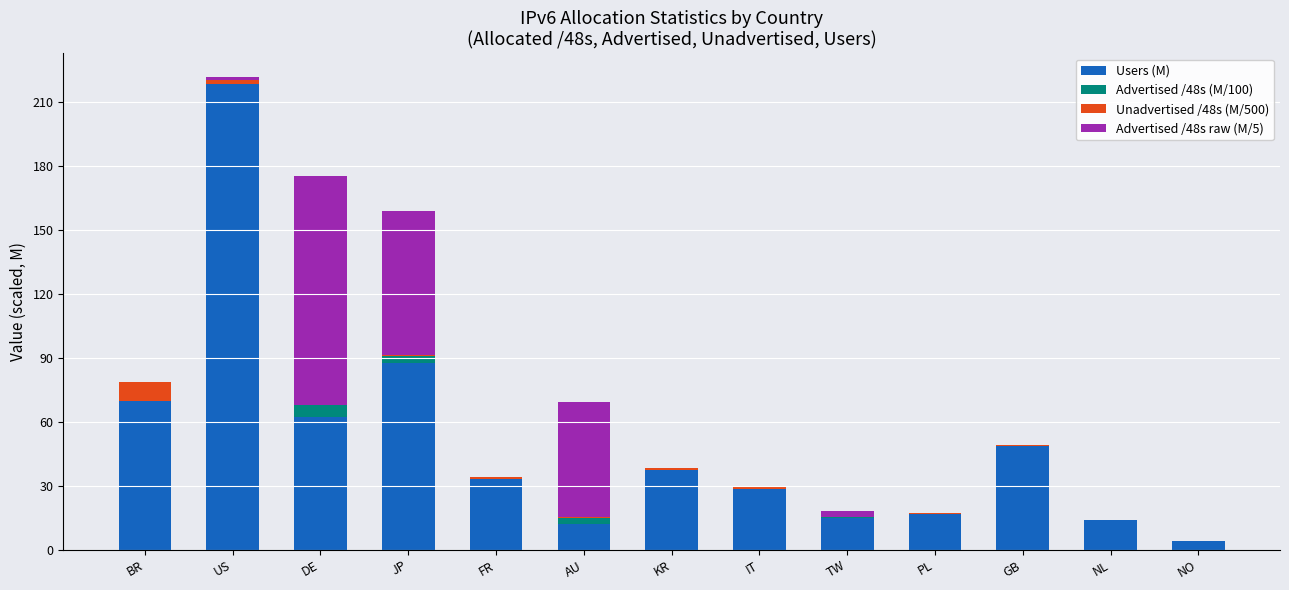

What are all the series names shown in the legend?

Users (M), Advertised /48s (M/100), Unadvertised /48s (M/500), Advertised /48s raw (M/5)